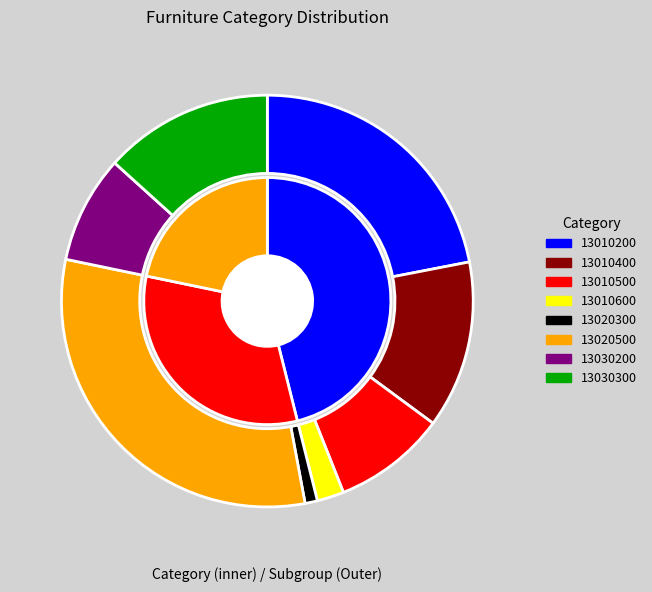

Which has a higher value, 13020300 or 13010600?

13010600